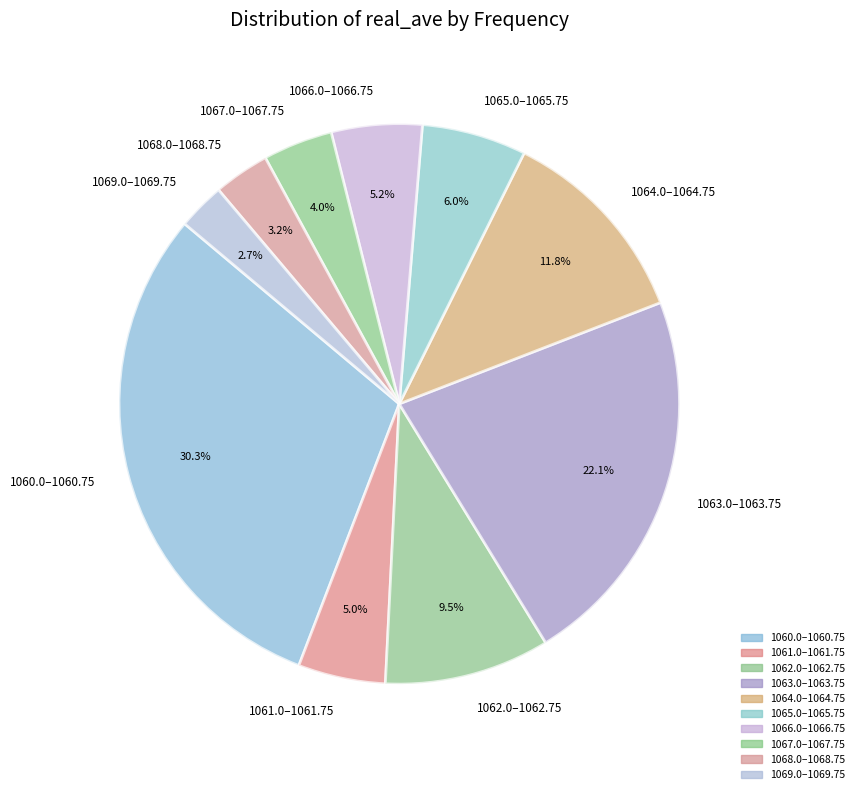

How many slices are in this pie chart?

10